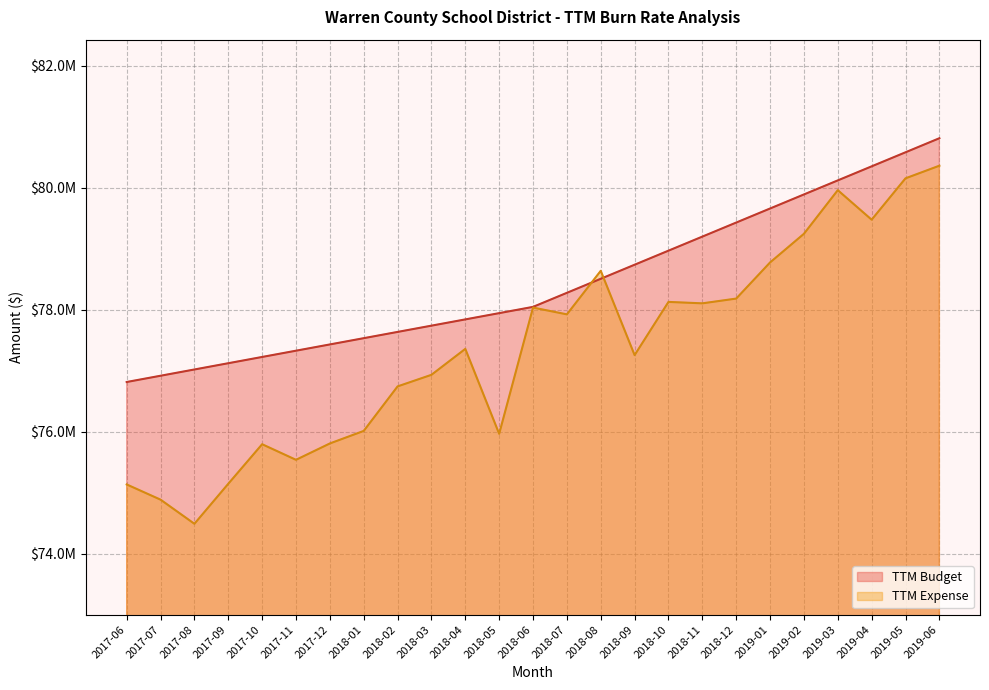

Which category has the highest value across all series?

2019-06